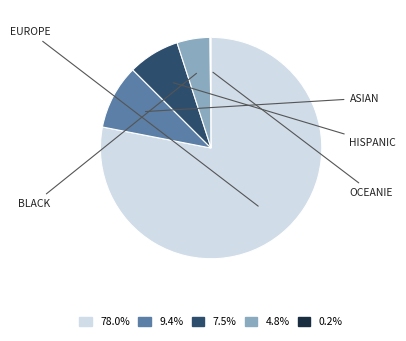

Does any single category account for the majority?

Yes